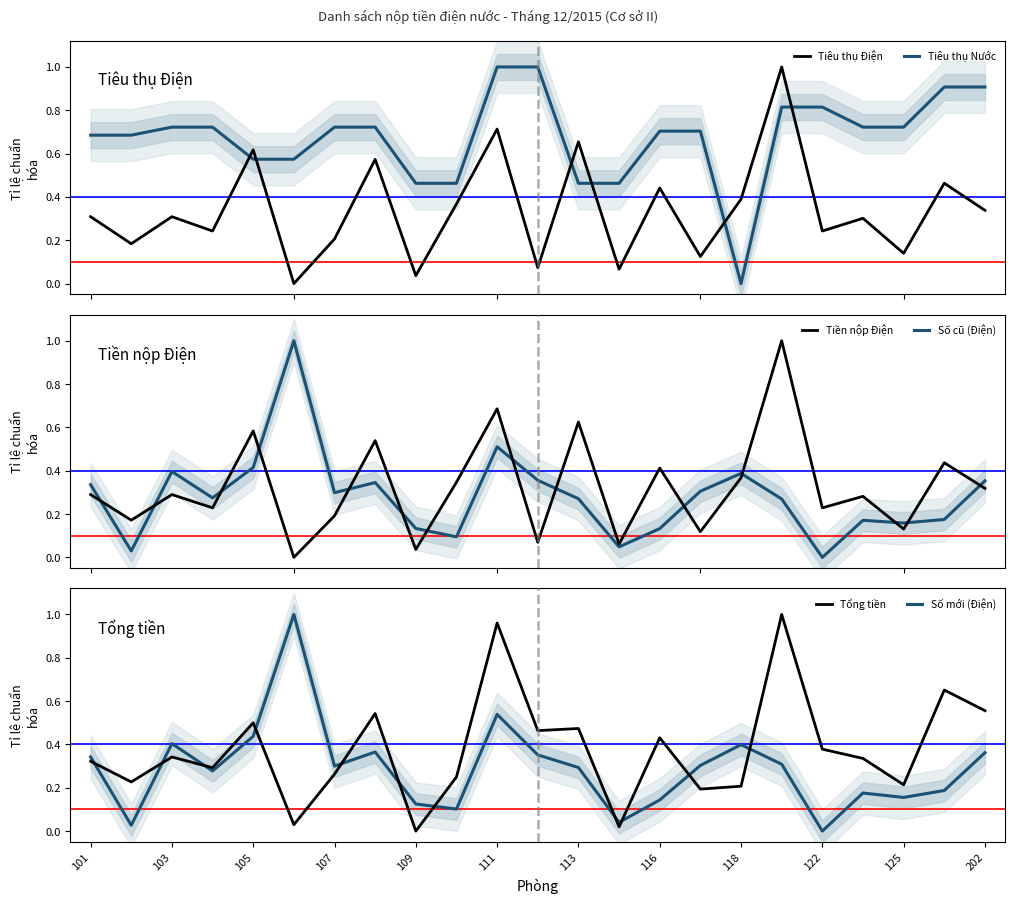

What is the highest value of the Tiêu thụ Điện series?

1.0